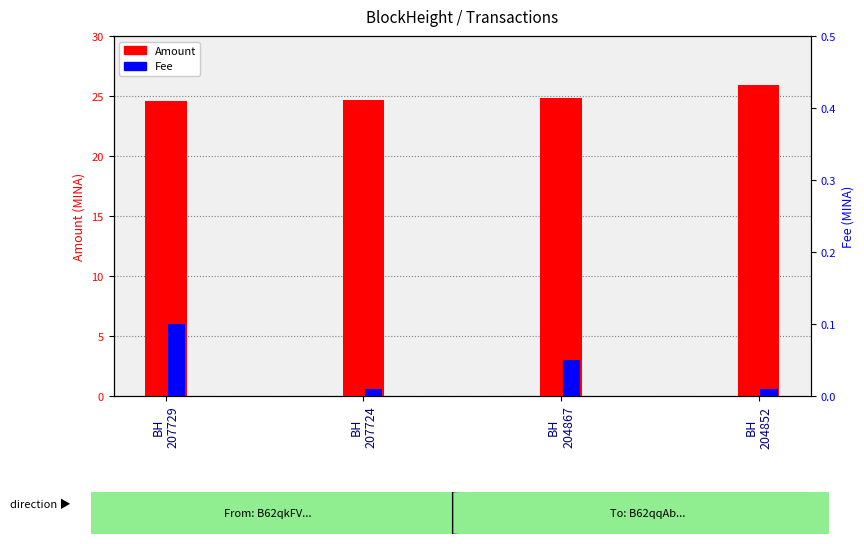

How many Amount values are between 24 and 25?

3